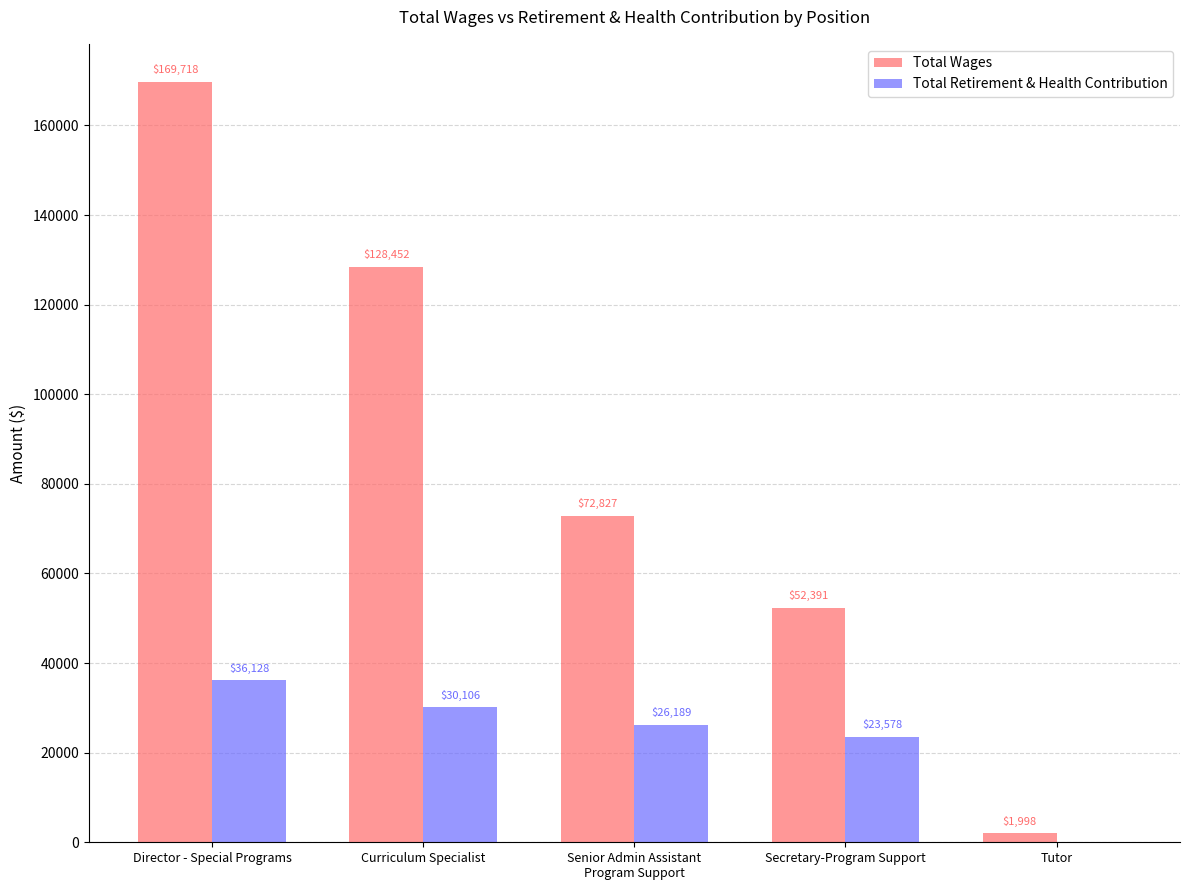

What is the highest value of the Total Wages series?

169718